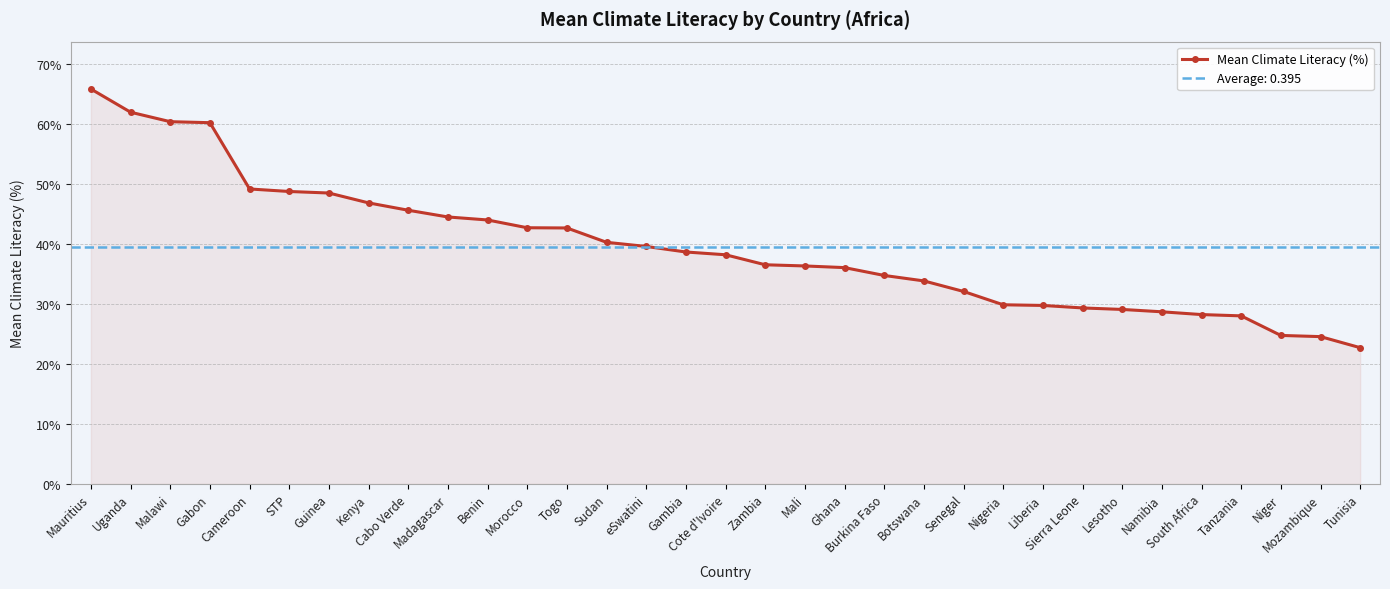

Is it true that the value at Sierra Leone is 0.3?

True